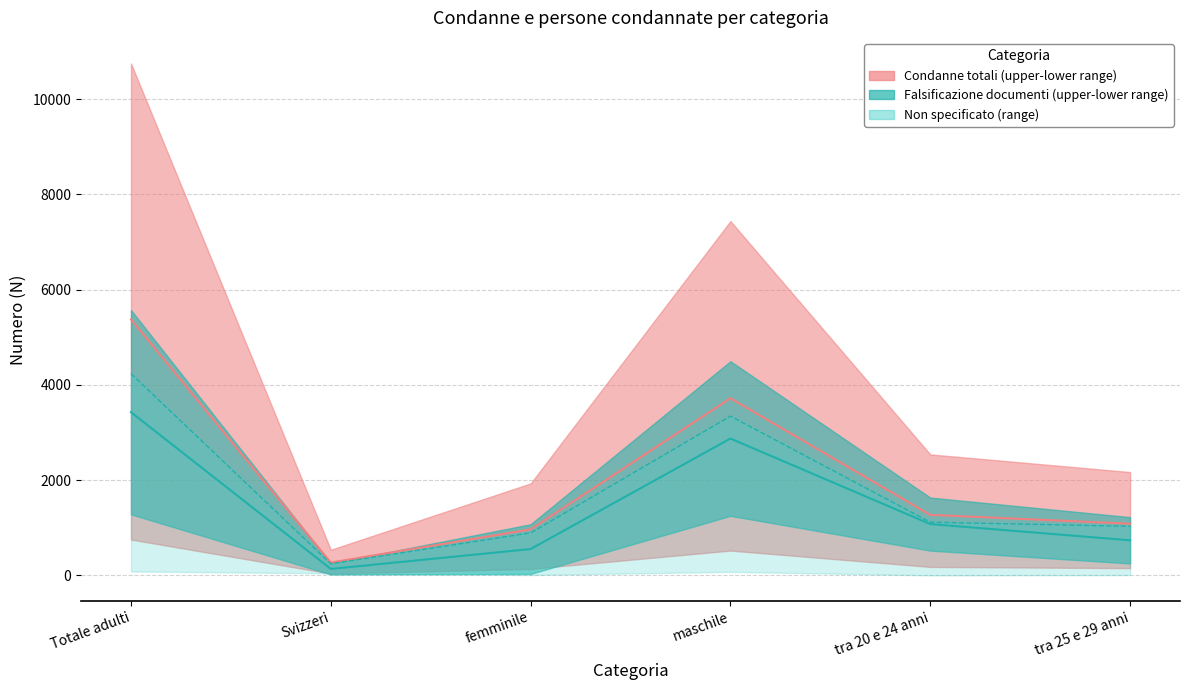

Between maschile and tra 25 e 29 anni, which series saw the biggest shift?

Condanne totali